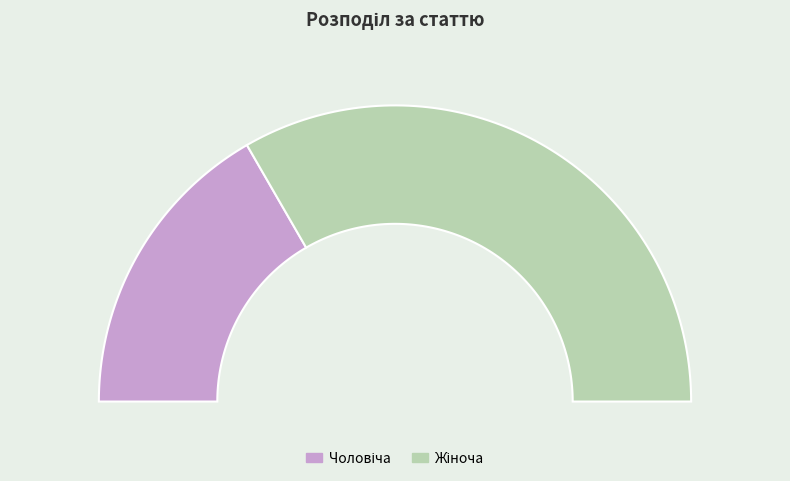

What is the change in value from Чоловіча to Жіноча?

+1